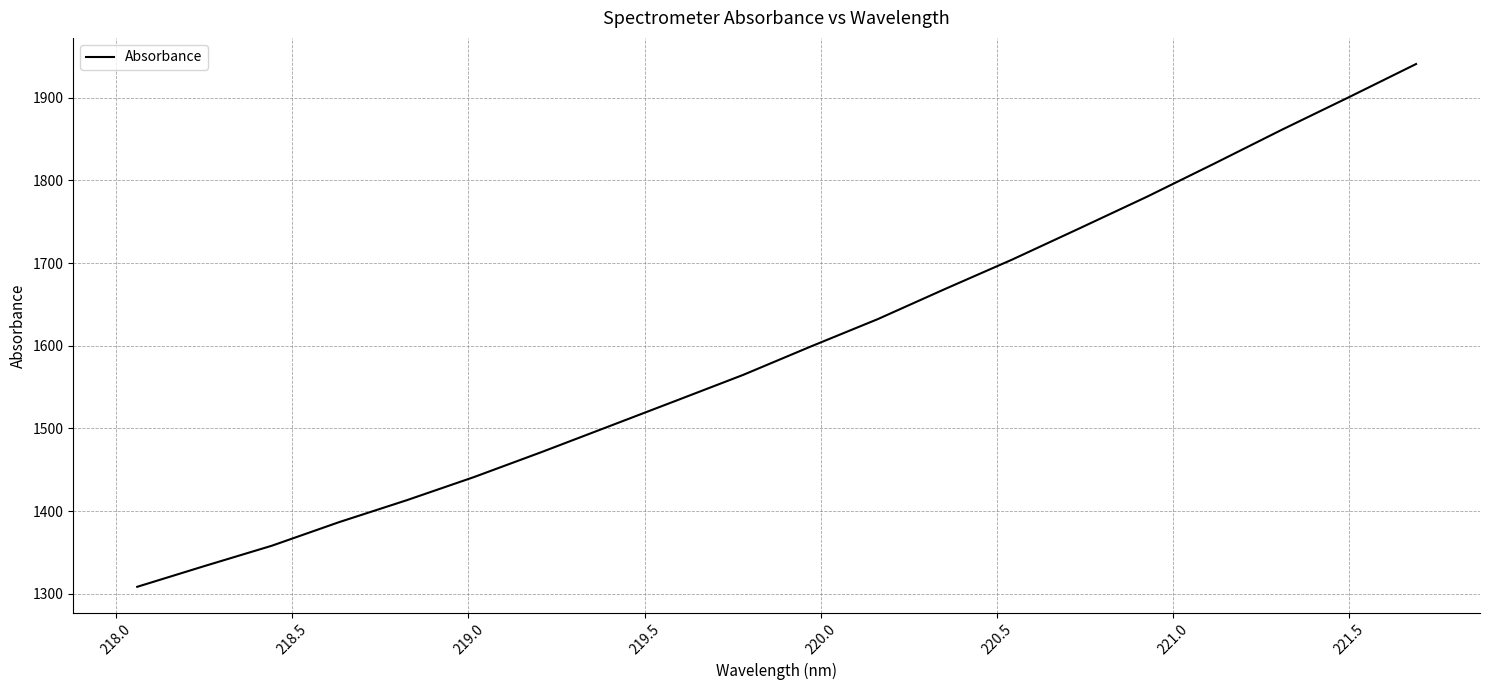

What is the smallest value displayed?

1308.5